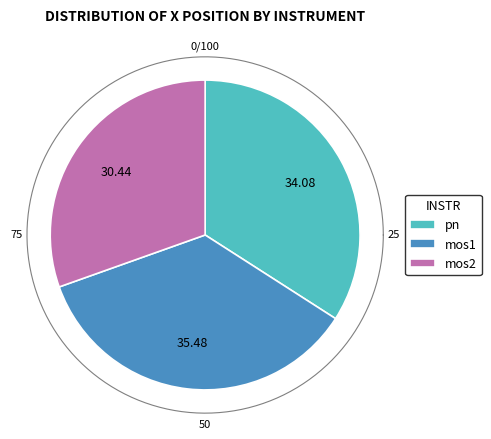

Is there any slice that represents more than half of the pie?

No